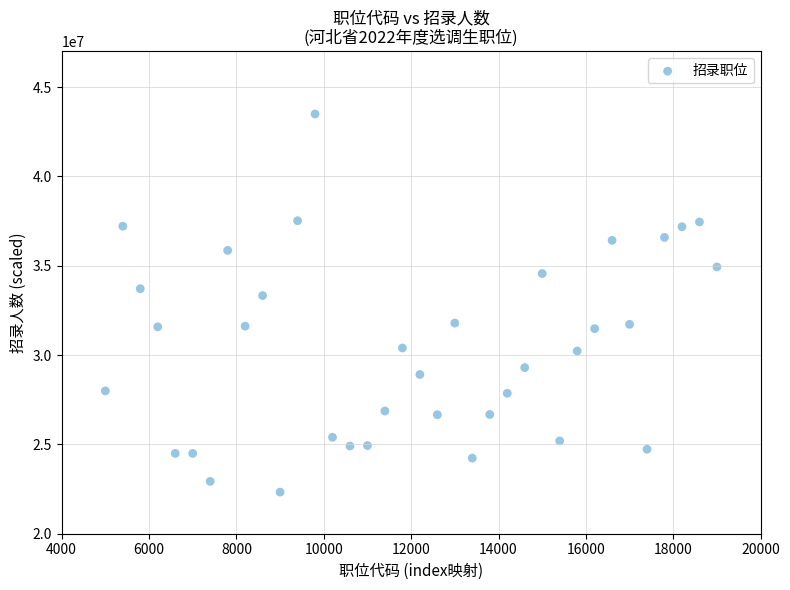

What Y value in the scatter plot is closest to 32910667?

33329161.2